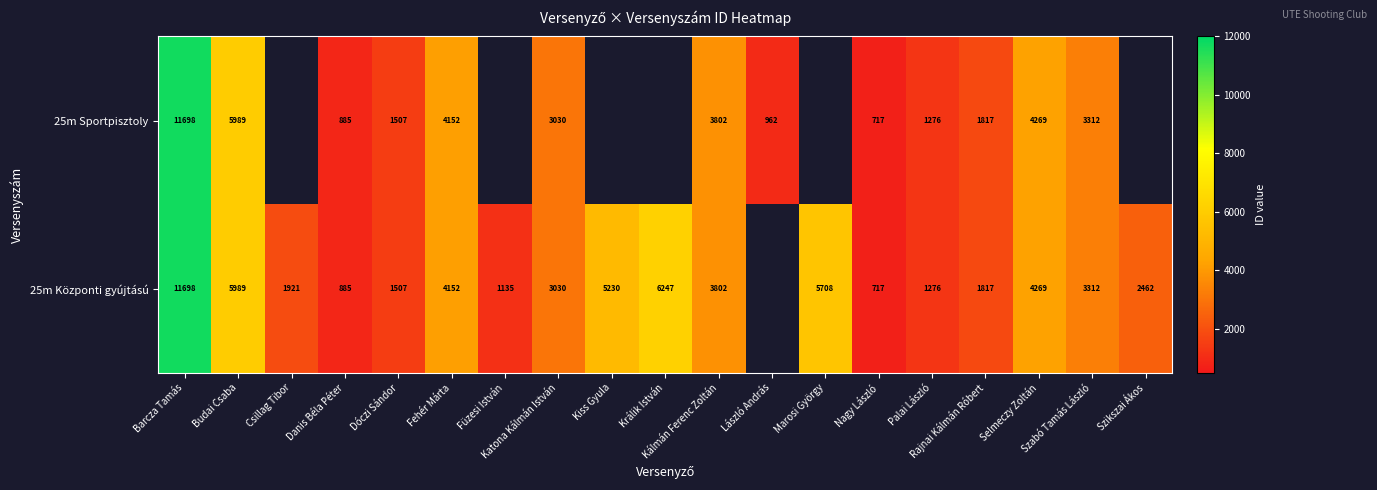

The value of 25m Sportpisztoly at Barcza Tamás is 4323. True or false?

False